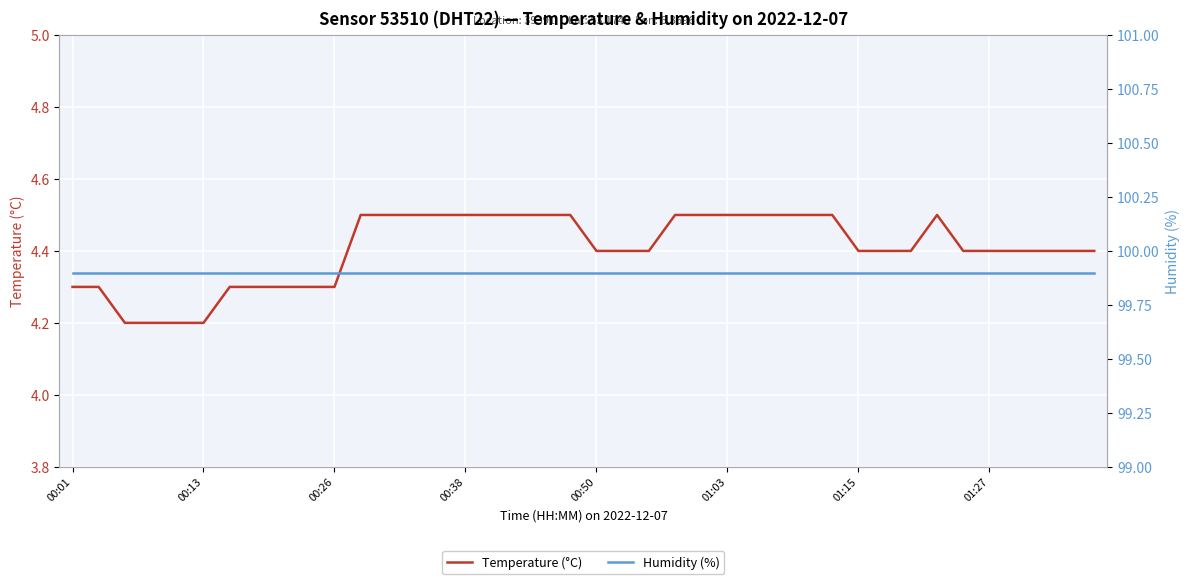

True or false: Temperature (°C) has a value of 4.5 at 28.

True